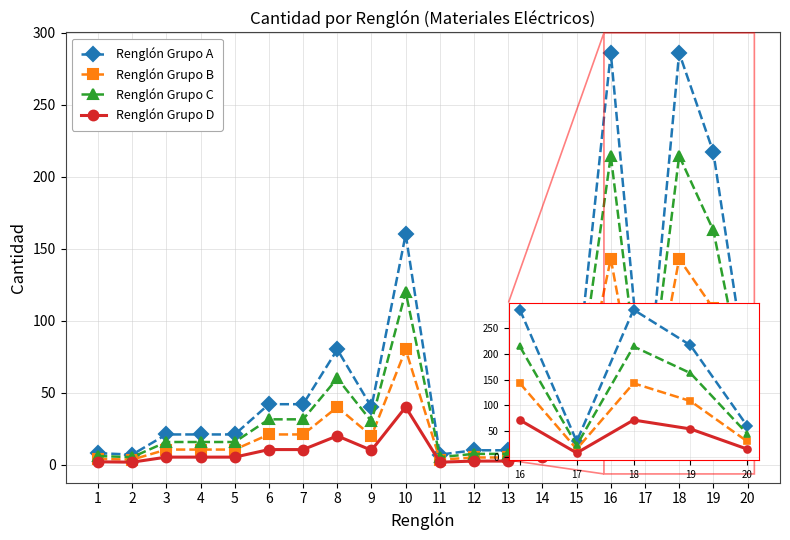

What is the spread (max minus min) of values at 7?

31.5